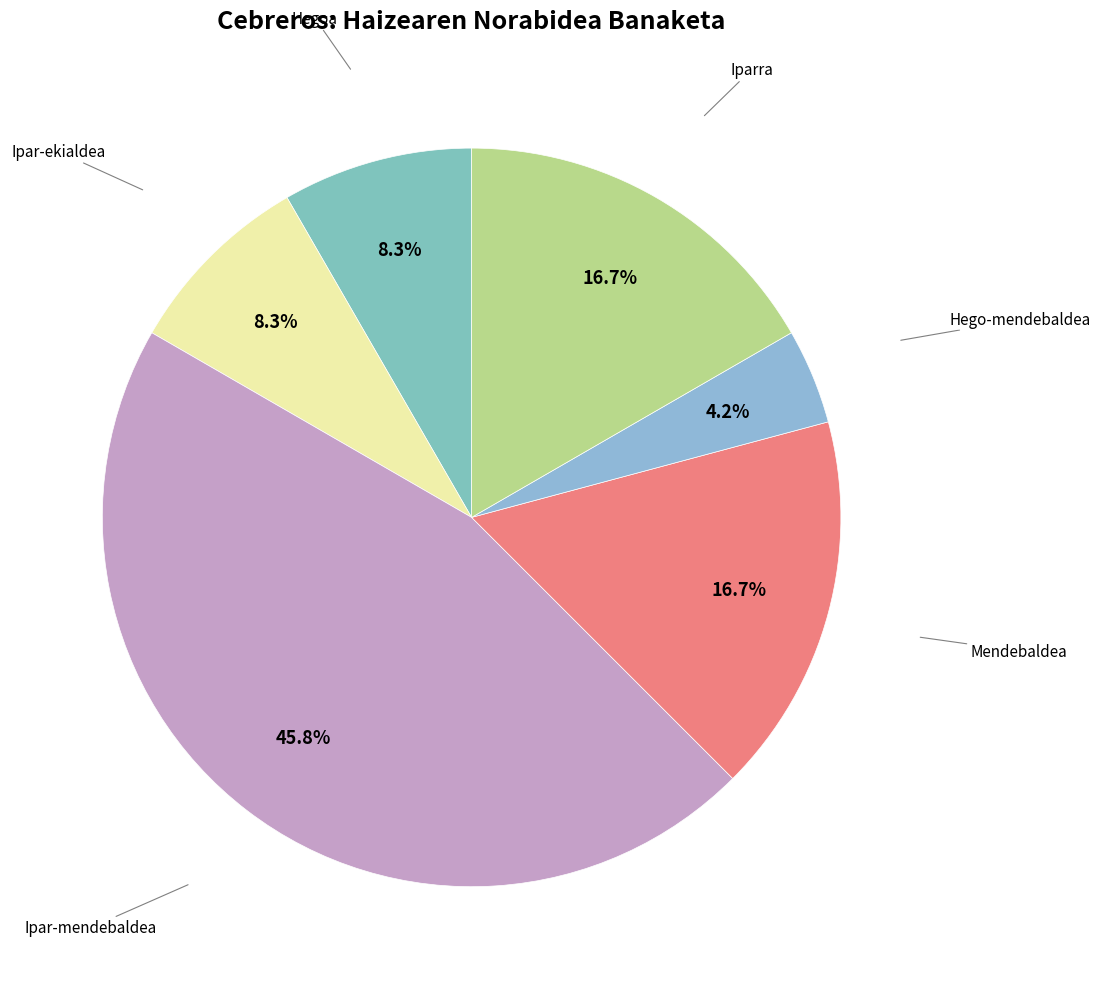

Combined, do Mendebaldea and Ipar-ekialdea account for over 50%?

No